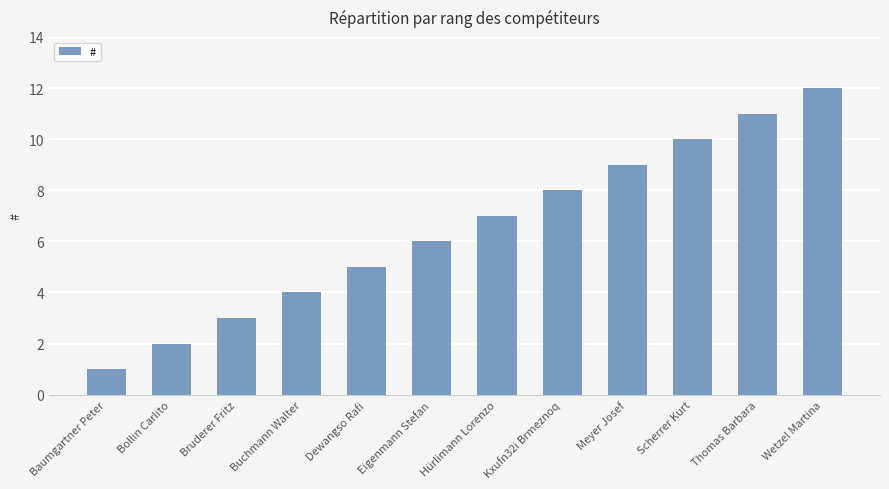

The value at Dewangso Rafi is 7. True or false?

False